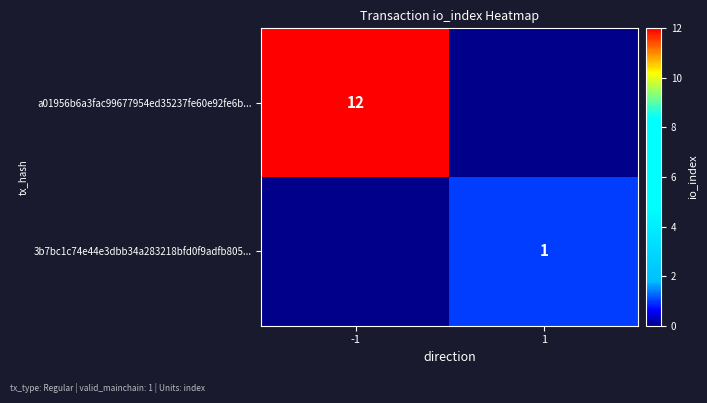

Is it true that a01956b6a3fac99677954ed35237fe60e92fe6b... equals 8 at -1?

False